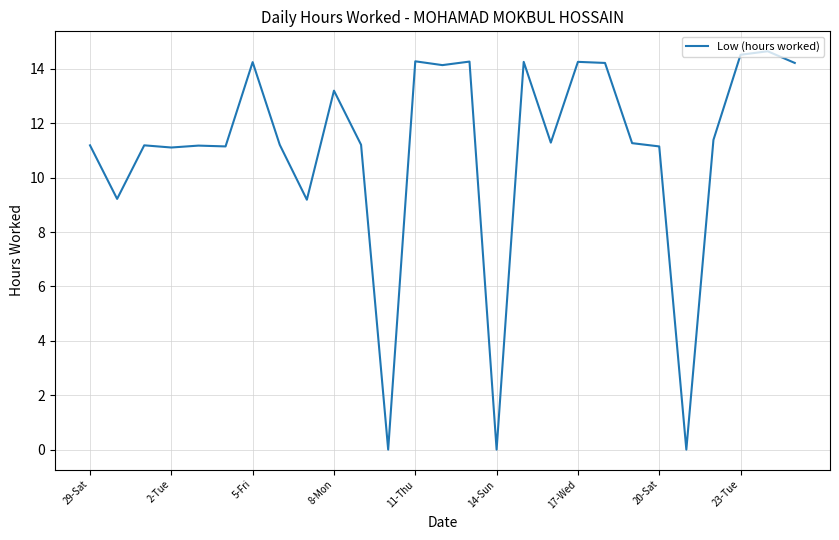

What is the average value?

11.0